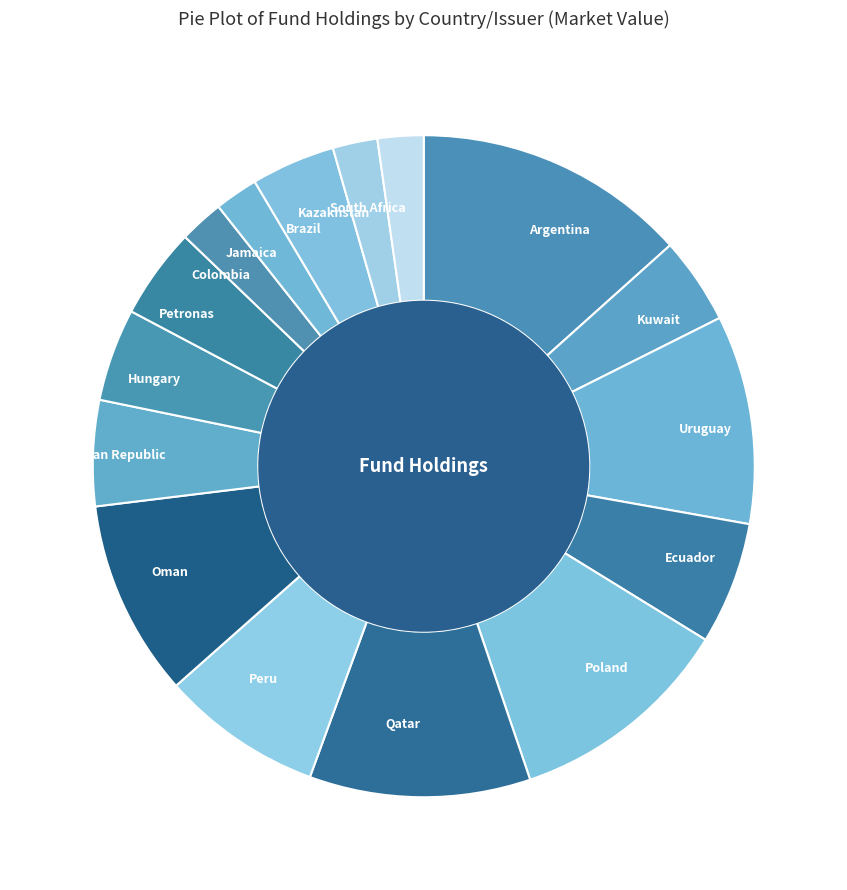

How many segments does this pie chart have?

16